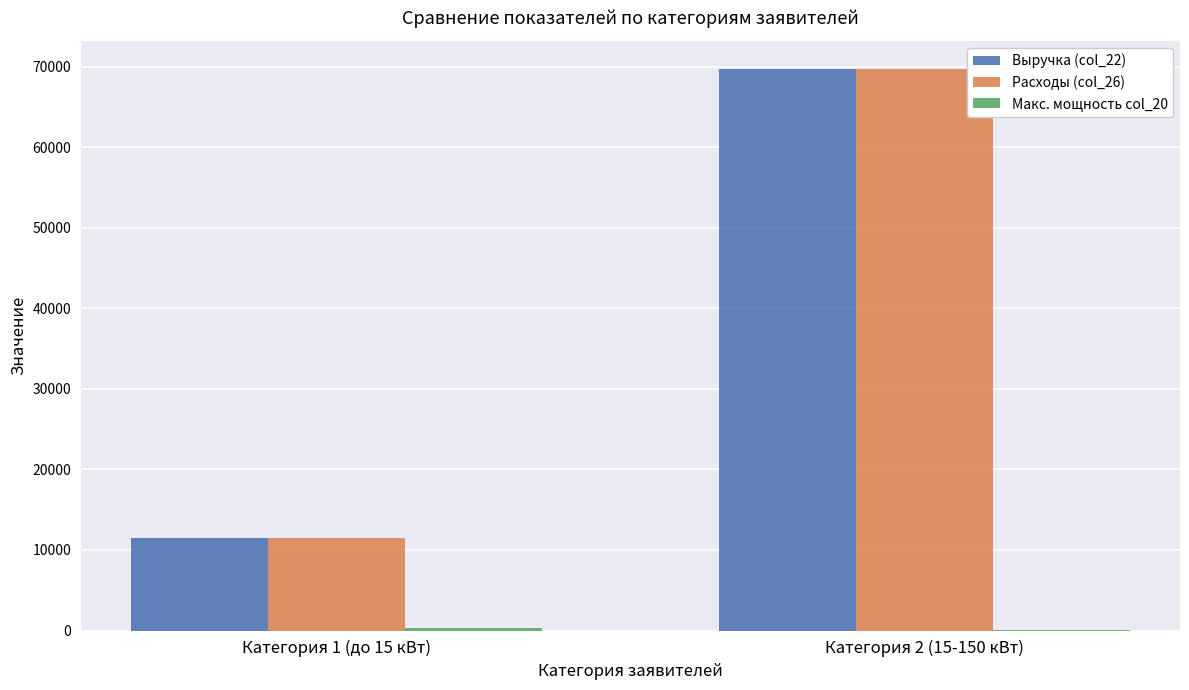

What is the highest value of the Выручка (col_22) series?

69705.4